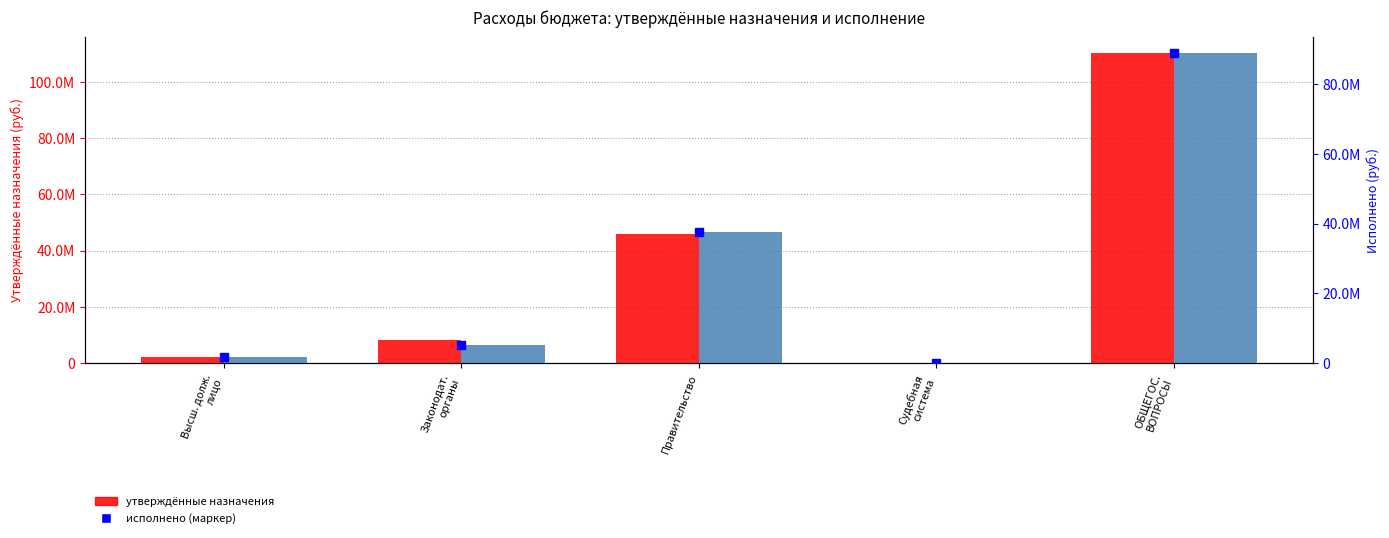

At how many categories does at least one series exceed 34320187?

2